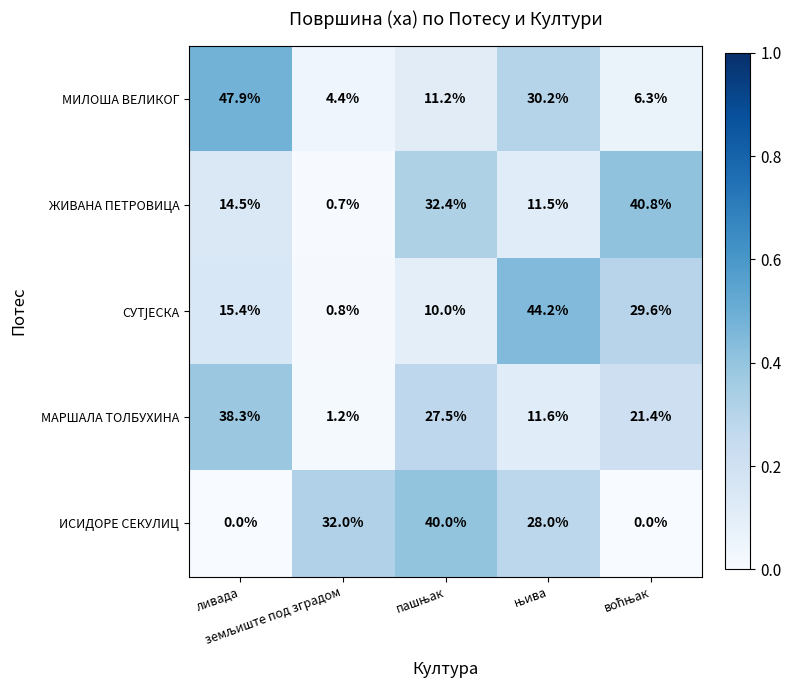

What is the difference between the second highest and minimum values in the ИСИДОРЕ СЕКУЛИЦ series?

32.0